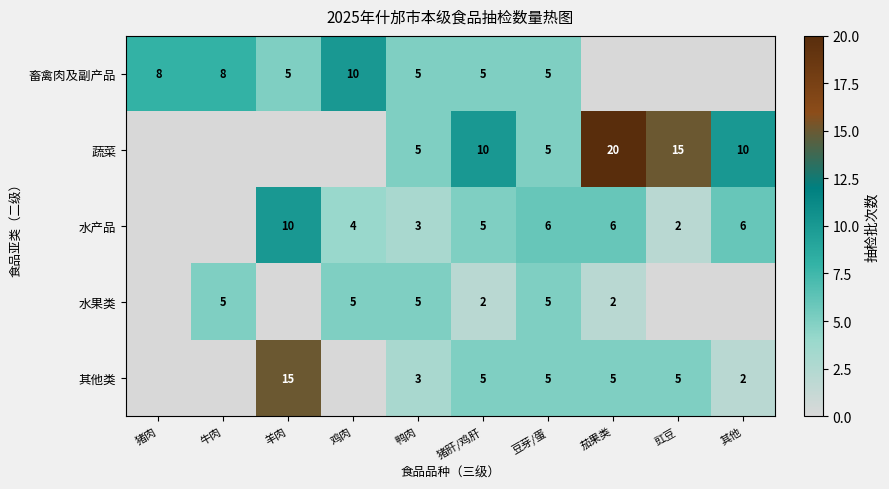

What is the sum of the 其他类 values at 茄果类 and 鸭肉?

8